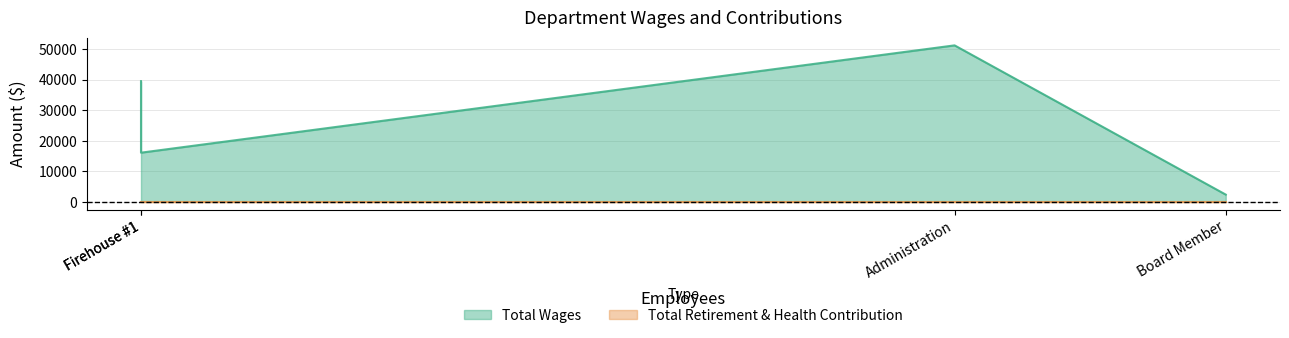

Reading left to right, list all the values displayed in this chart.

Total Wages: Administration=51215	Firehouse #2=39500	Firehouse #1=16080	Board Member=2350
Total Retirement & Health Contribution: Administration=0	Firehouse #2=0	Firehouse #1=0	Board Member=0